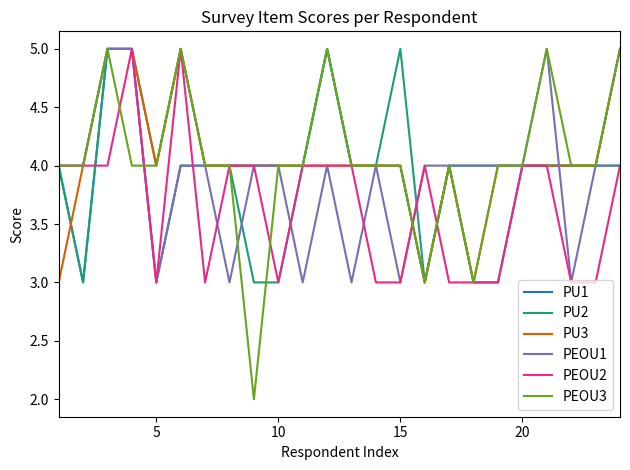

Which series has the widest spread of values?

PEOU3